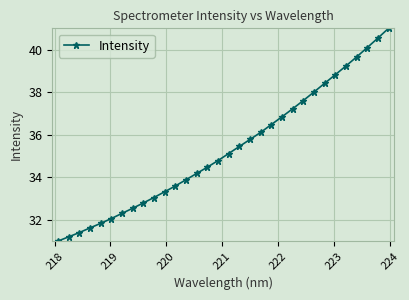

What is the smallest value displayed?

31.0